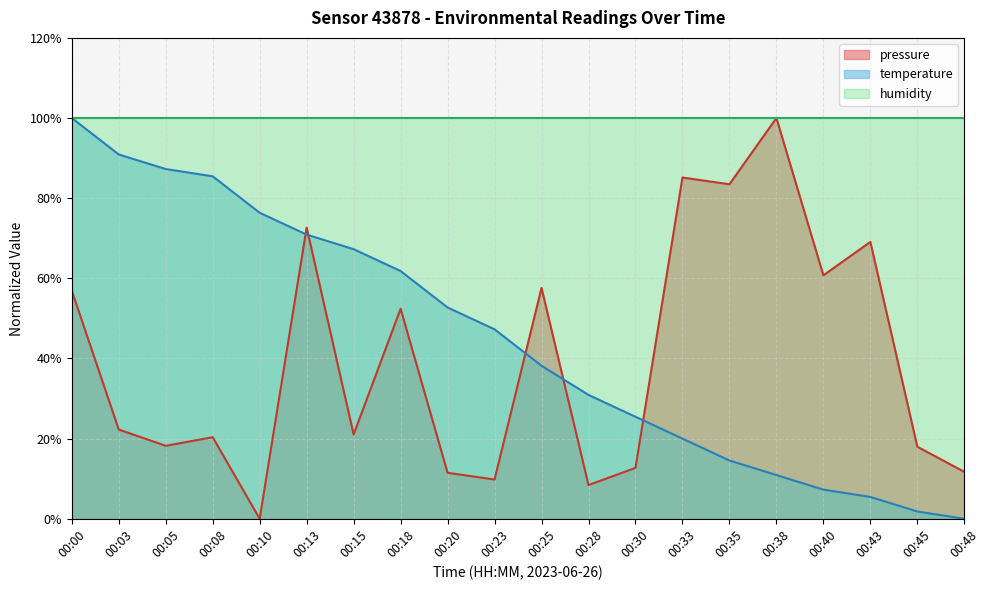

Which series has the largest total across all categories?

humidity